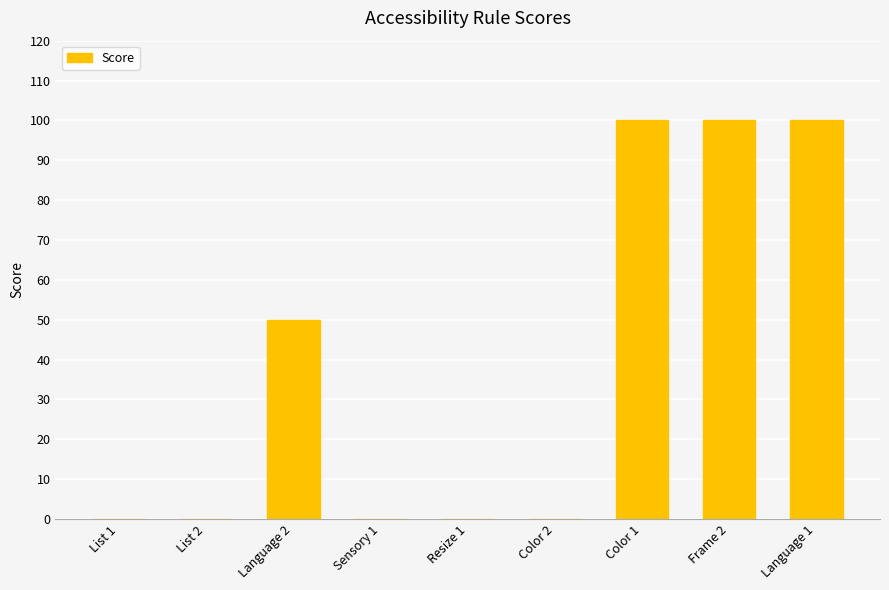

What is the change in value from Color 2 to Color 1?

+100